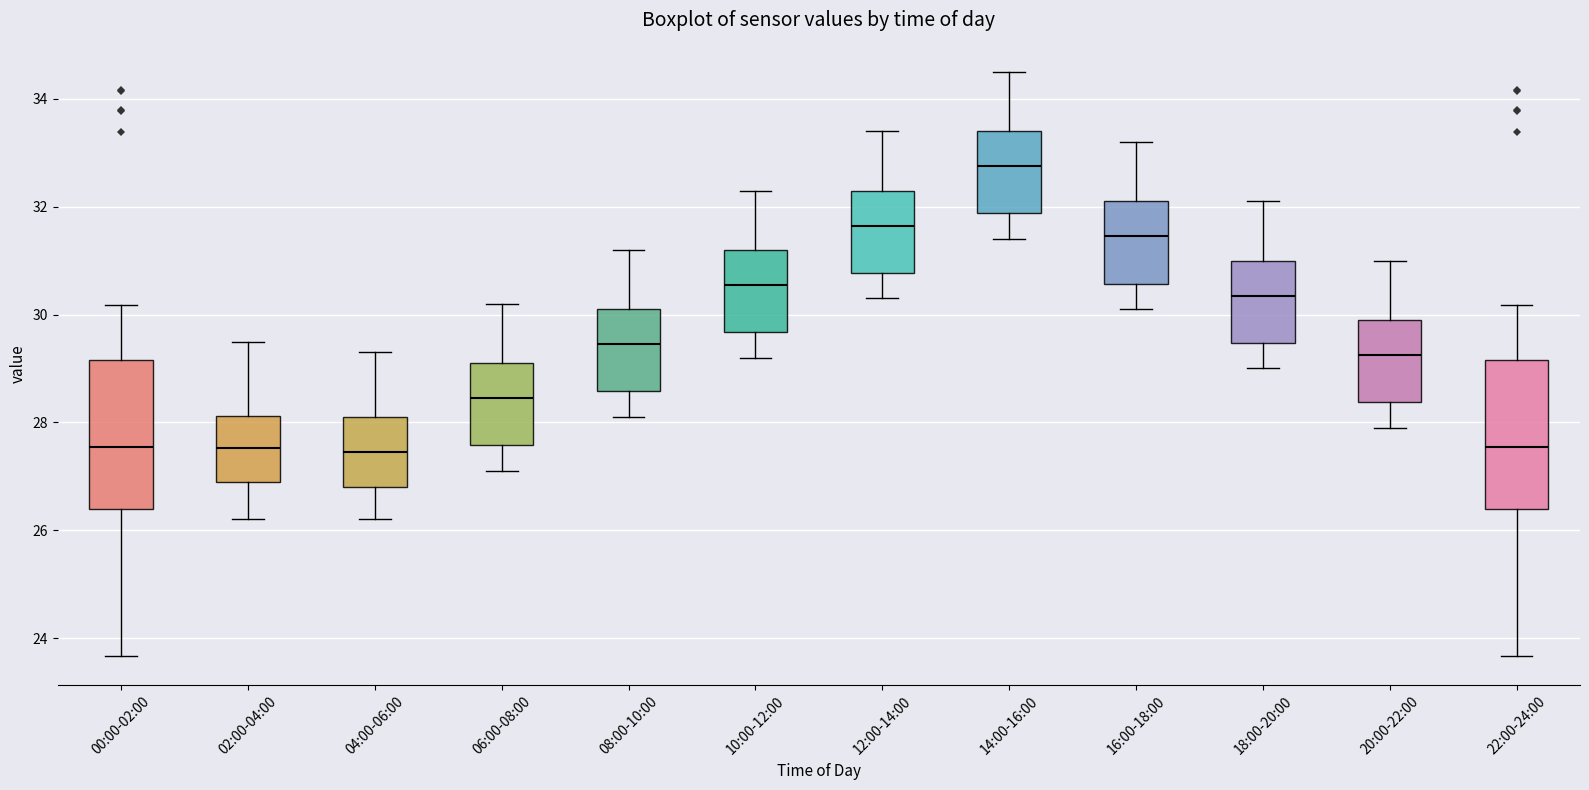

Which box's median line is the highest?

14:00-16:00